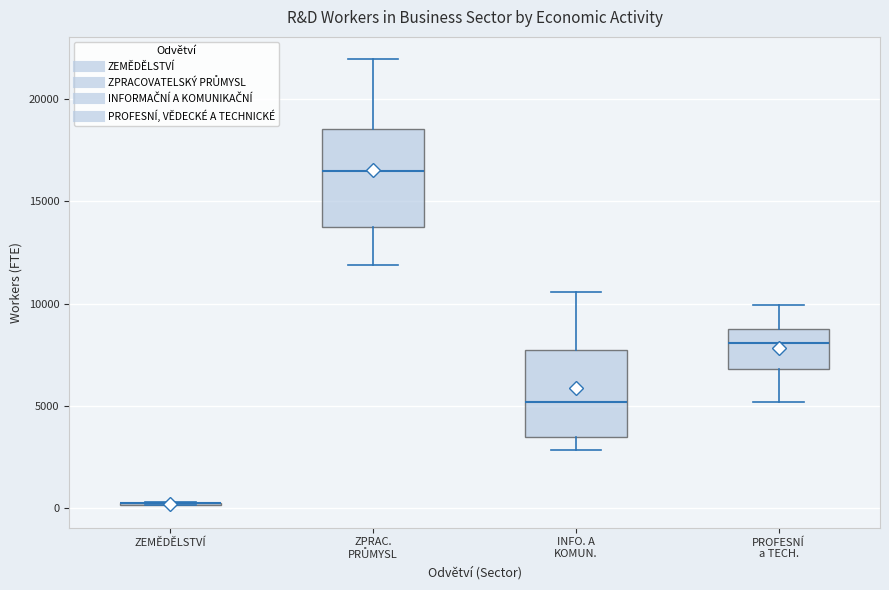

Reading left to right, read every box against the y-axis: the position of its median line, the range the box covers, and the ends of its whiskers. The values are not printed on the chart, so give them approximately, as read against the axis.

ZEMĚDĚLSTVÍ: box collapsed to a line at 0, whiskers 0 to 500
ZPRAC. PRŮMYSL: median 16500, box 14000 to 18500, whiskers 12000 to 22000
INFO. A KOMUN.: median 5000, box 3500 to 7500, whiskers 3000 to 10500
PROFESNÍ a TECH.: median 8000, box 7000 to 9000, whiskers 5000 to 10000